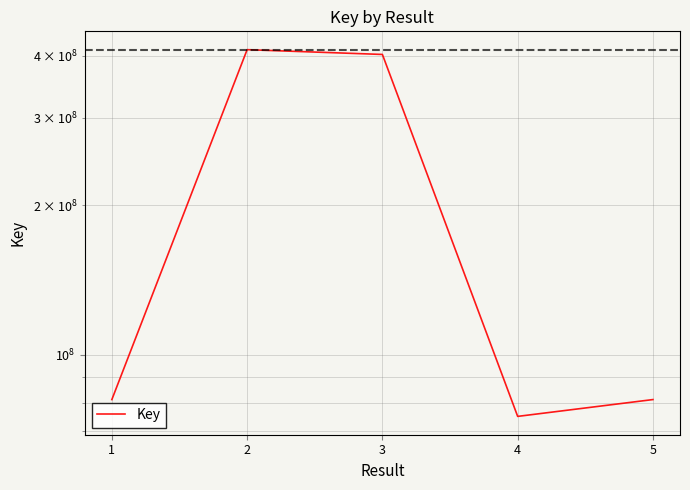

What is the sum of all values?

1051488876